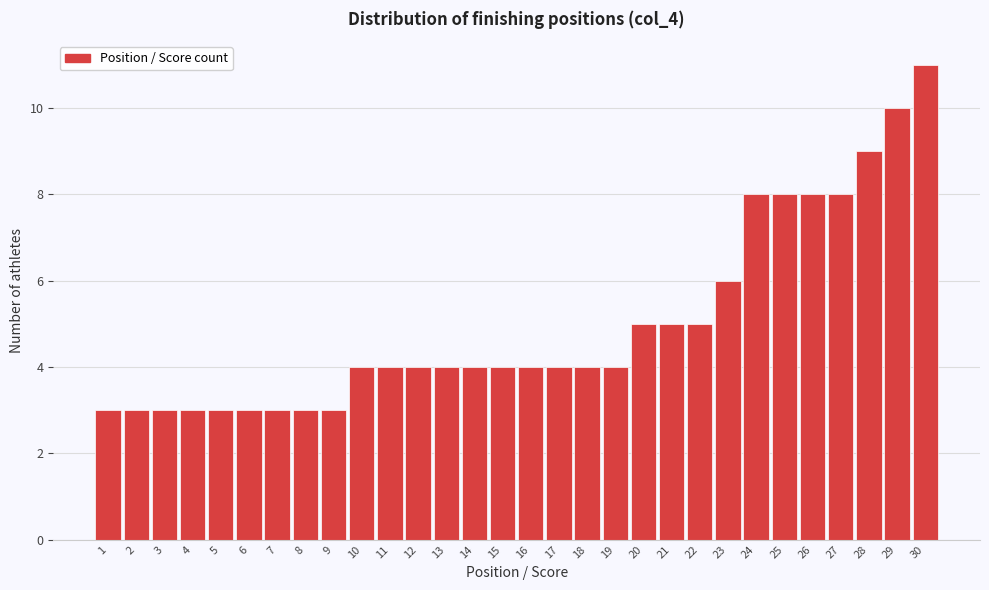

Reading left to right, what are all the values shown in this chart?

1=3	2=3	3=3	4=3	5=3	6=3	7=3	8=3	9=3	10=4	11=4	12=4	13=4	14=4	15=4	16=4	17=4	18=4	19=4	20=5	21=5	22=5	23=6	24=8	25=8	26=8	27=8	28=9	29=10	30=11